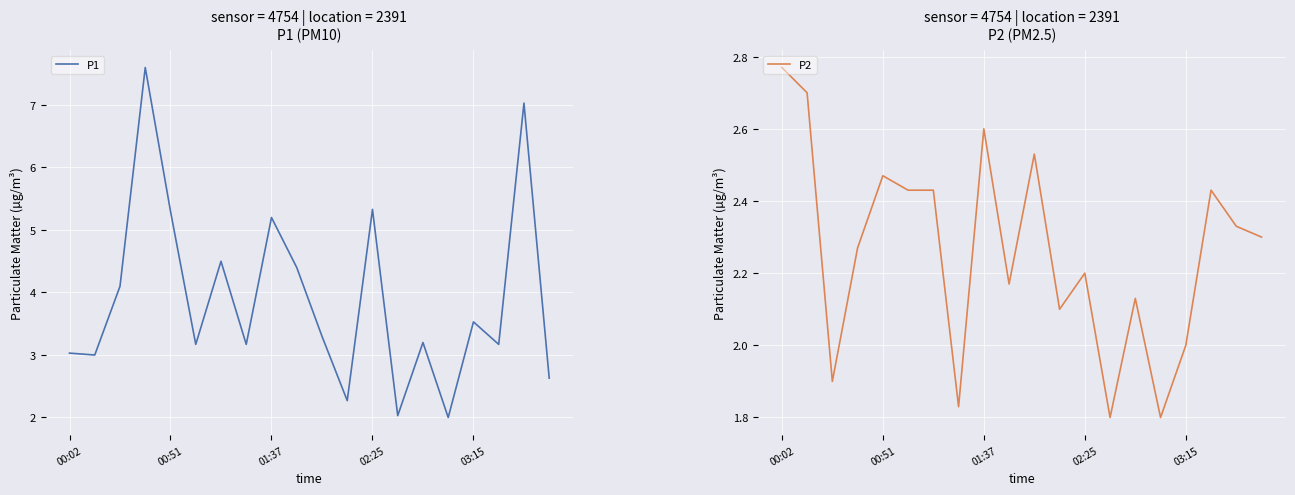

Is it true that P2 equals 2.6 at 01:37?

True